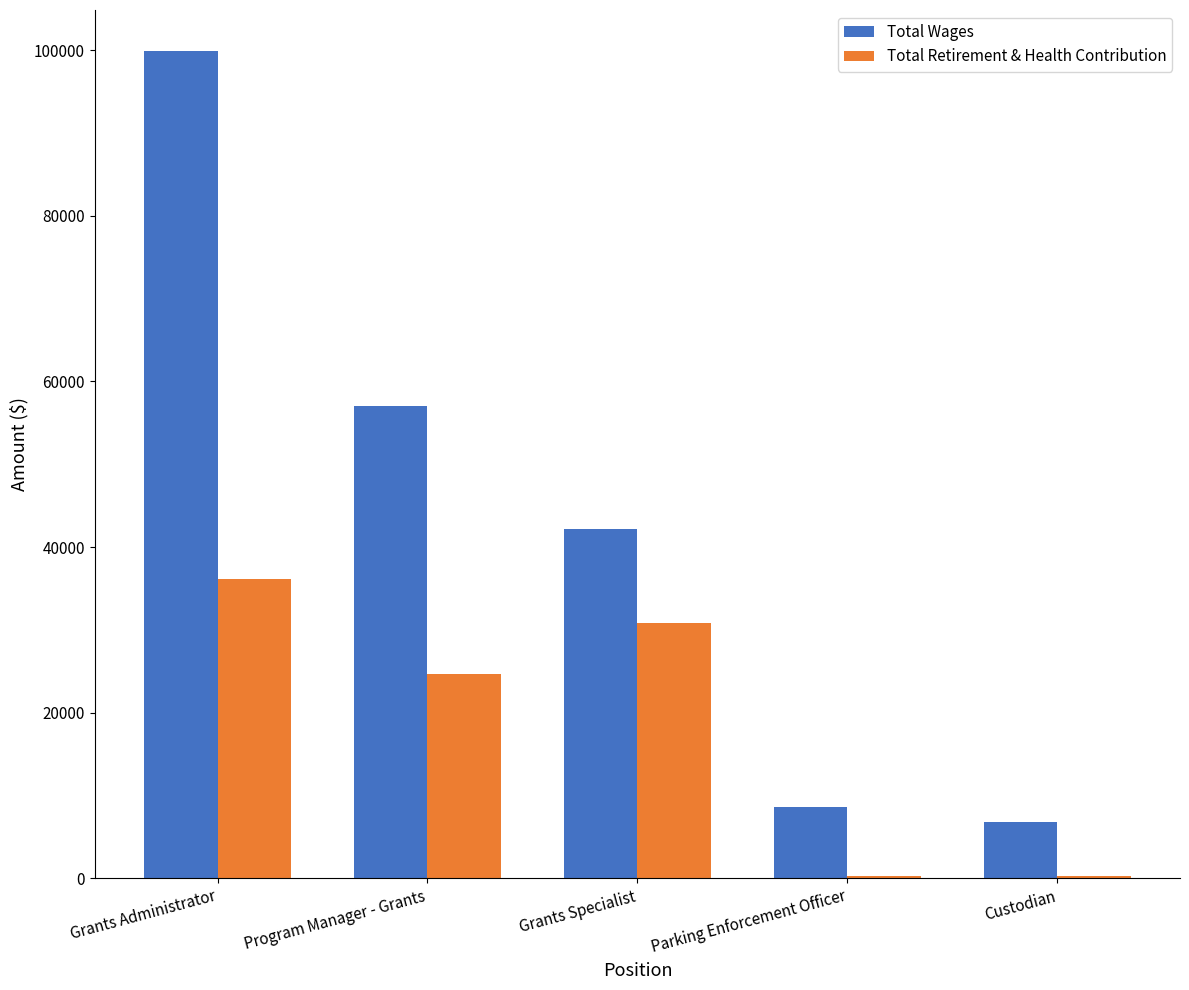

At which label is Total Wages closest to 53346?

Program Manager - Grants